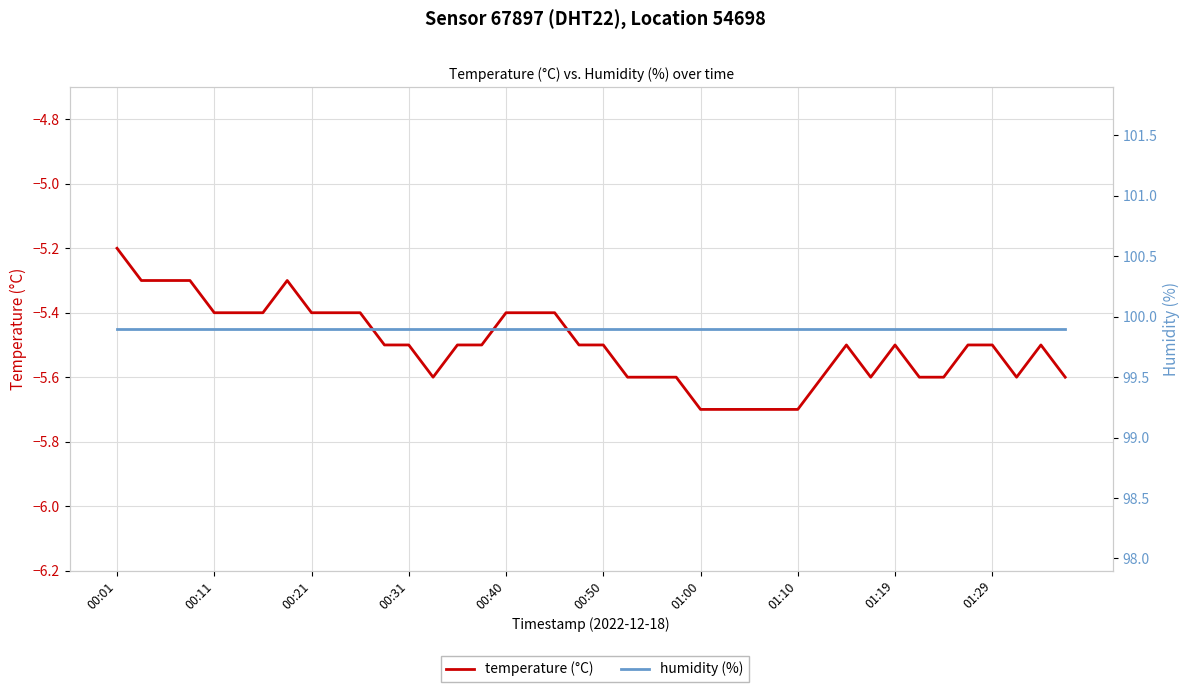

True or false: temperature (°C) and humidity (%) cross at least once.

False